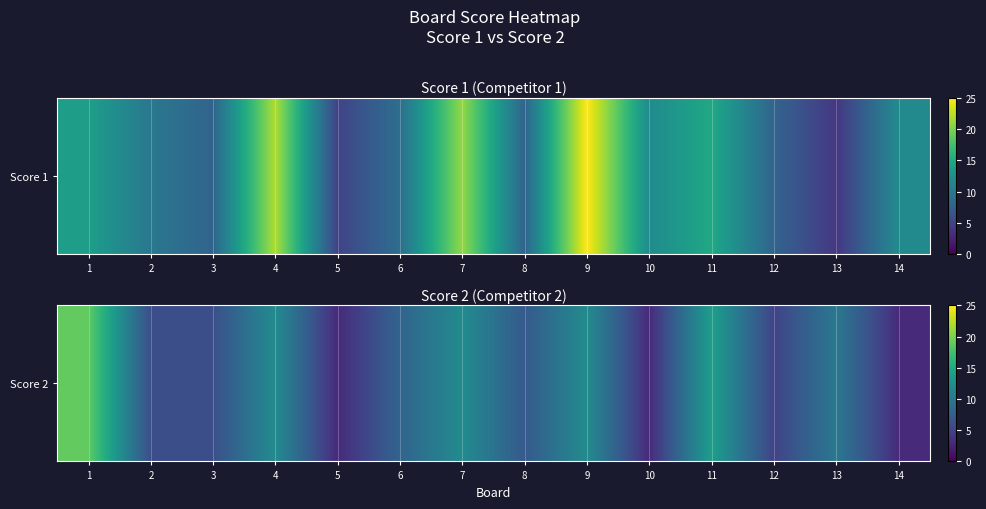

What is the sum of the values at 2 and 14?

9